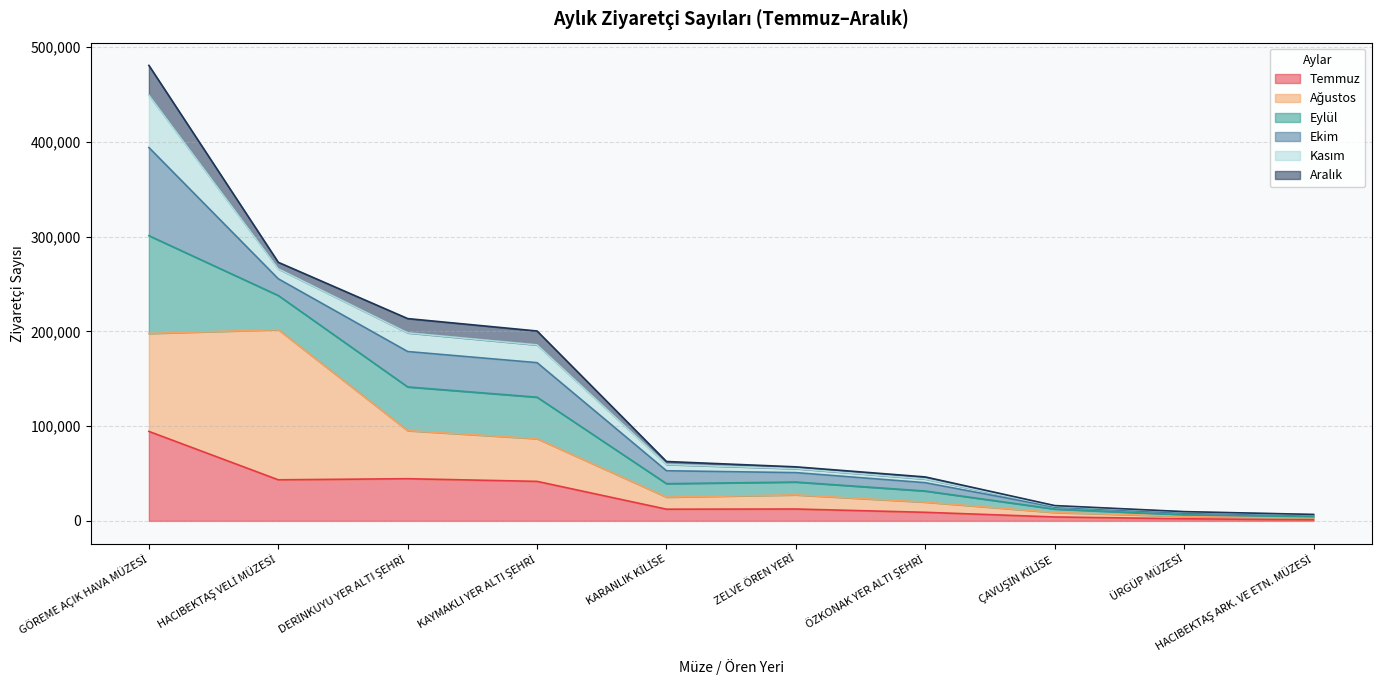

Does the chart have visible grid lines?

Yes